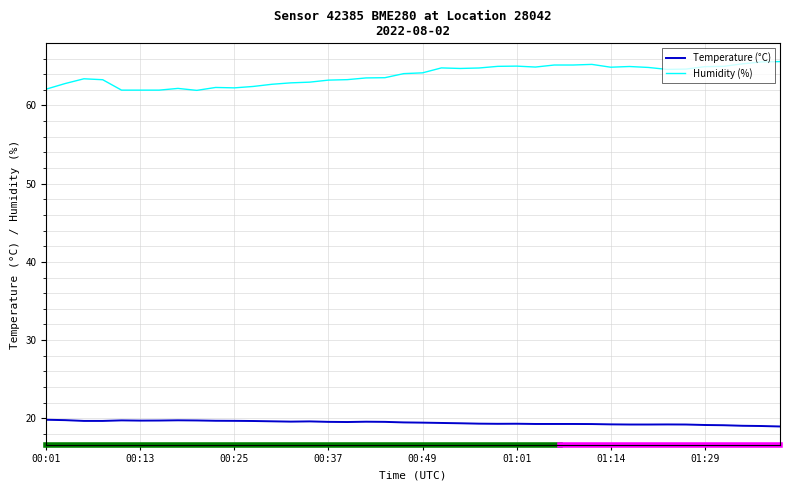

Which series has the widest spread of values?

Humidity (%)